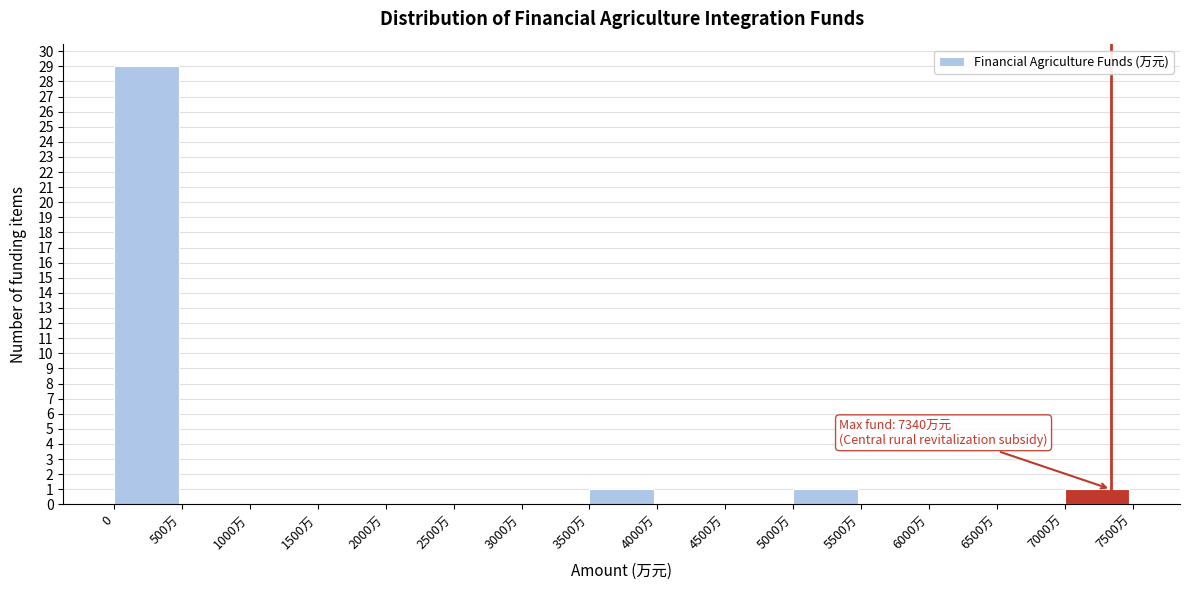

Reading left to right, extract all data points from this chart.

0=29	500万=0	1000万=0	1500万=0	2000万=0	2500万=0	3000万=0	3500万=1	4000万=0	4500万=0	5000万=1	5500万=0	6000万=0	6500万=0	7000万=1